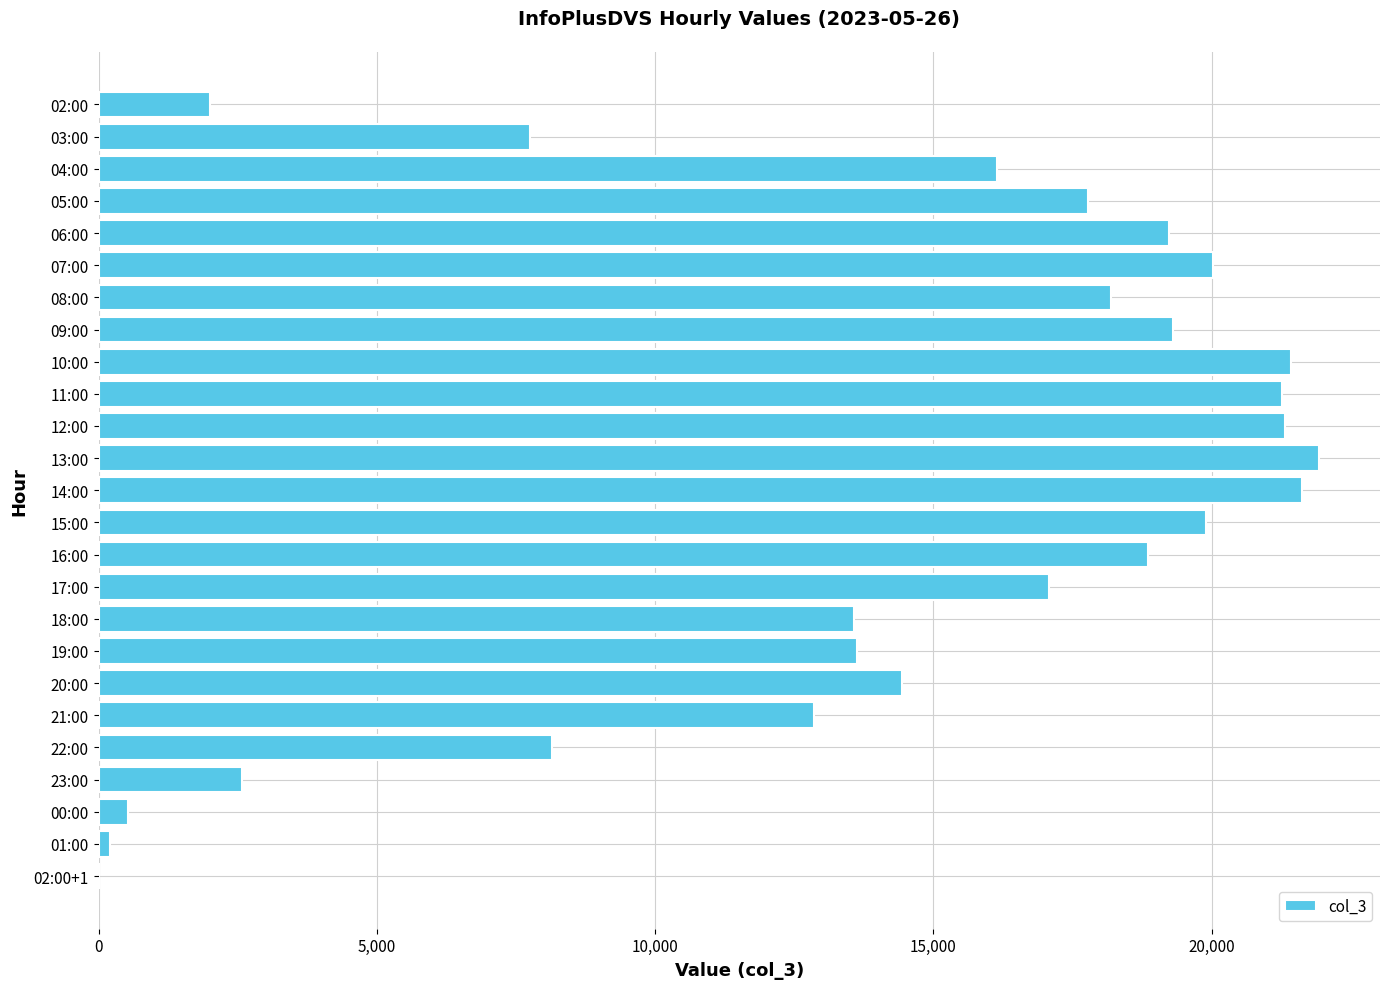

Is it true that the value at 22:00 is 2300?

False